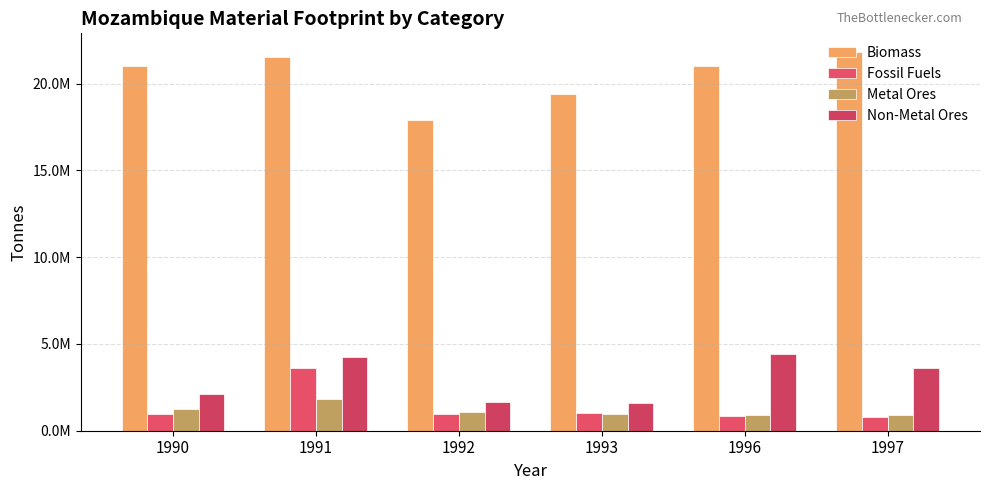

Are the bars horizontal?

No